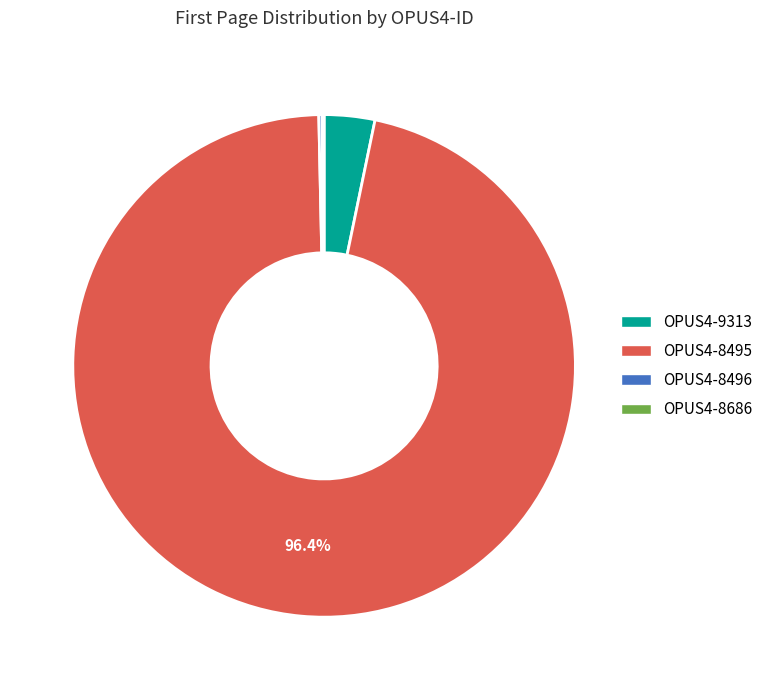

What is the majority slice?

OPUS4-8495